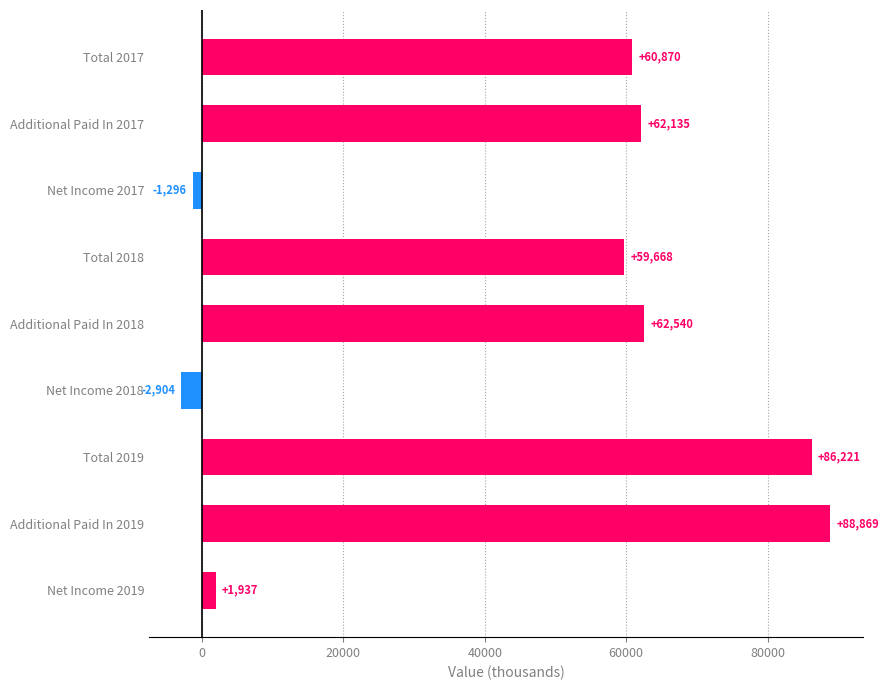

The value of Total at Dec. 31, 2019 is 132246. True or false?

False